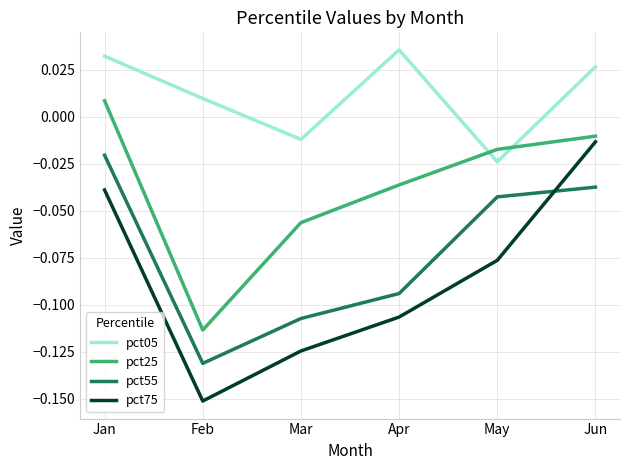

Which series has the largest total across all categories?

pct05